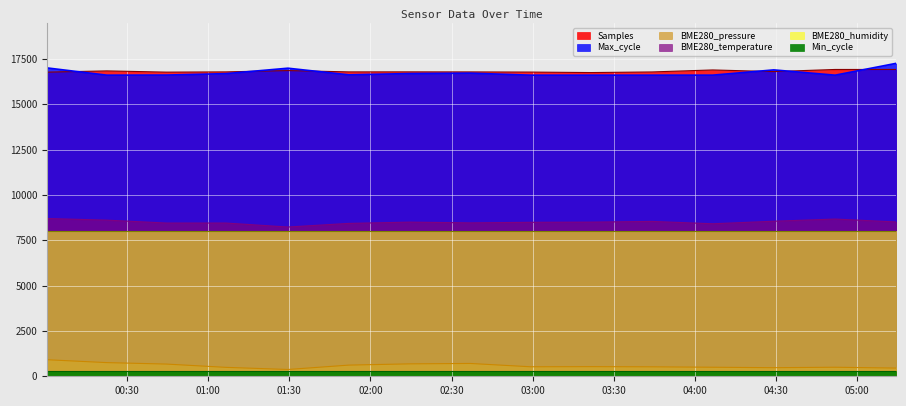

How many data points in BME280_pressure are above 524?

8